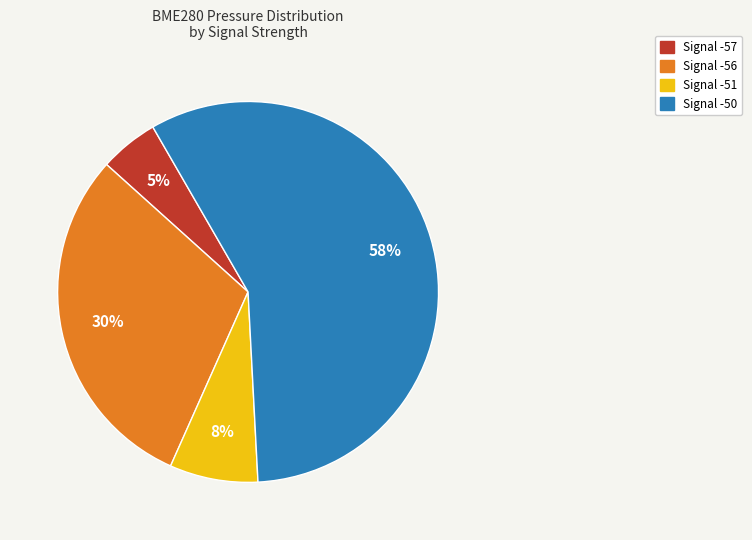

To the nearest percent, what is the average slice percentage?

25%